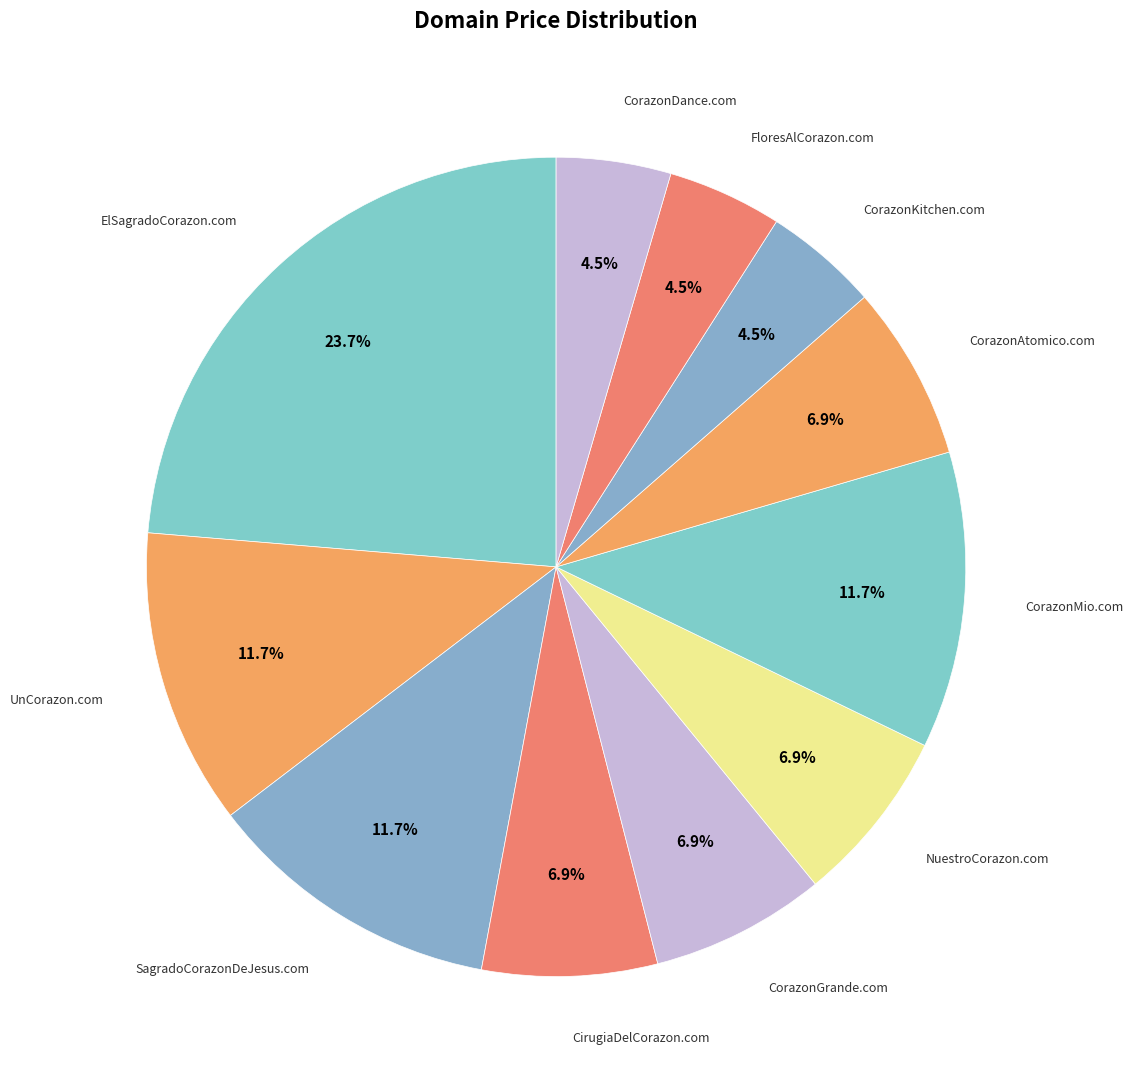

To the nearest percent, what is the difference between the largest and smallest slice percentages?

19%